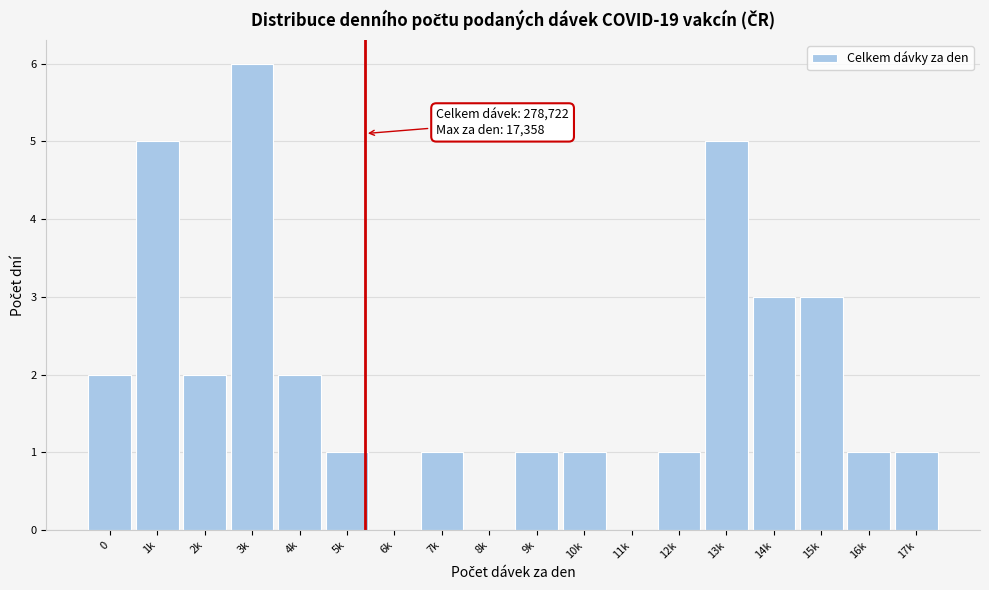

Reading left to right, transcribe all the data shown in this chart.

0=2	1k=5	2k=2	3k=6	4k=2	5k=1	6k=0	7k=1	8k=0	9k=1	10k=1	11k=0	12k=1	13k=5	14k=3	15k=3	16k=1	17k=1